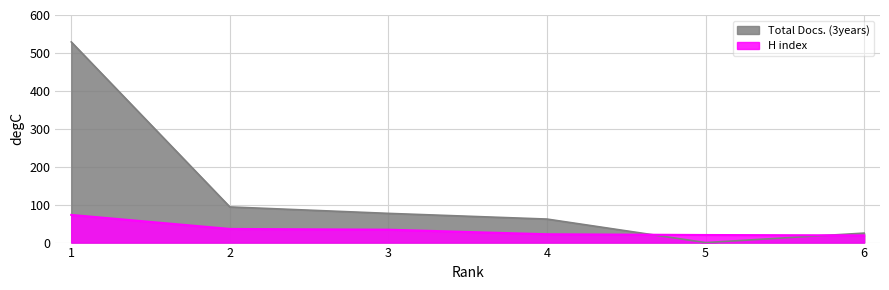

What is the difference between the second highest and minimum values in the H index series?

17